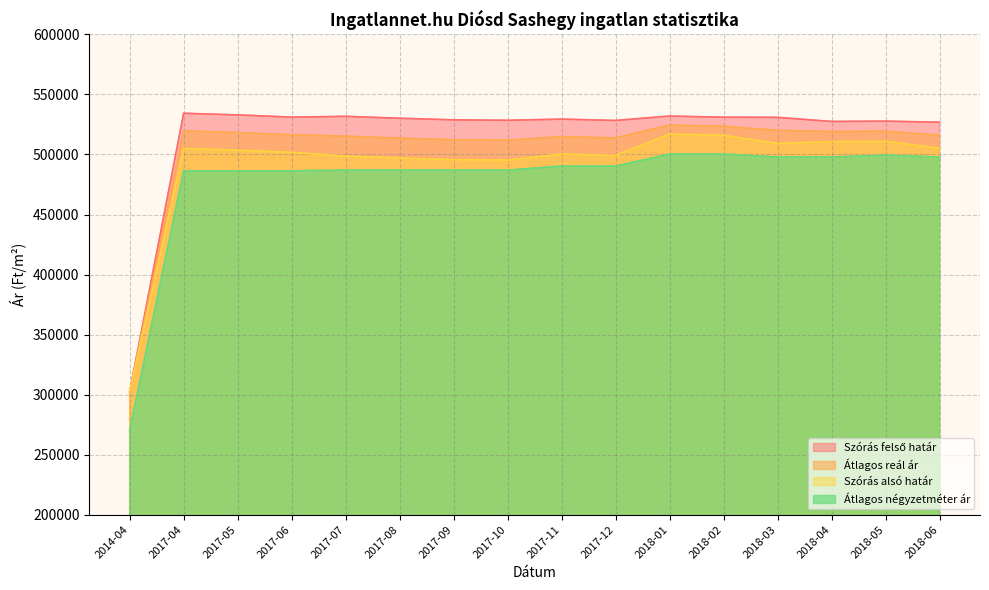

The Szórás felső határ series shows 534360 at 2017-04. True or false?

True